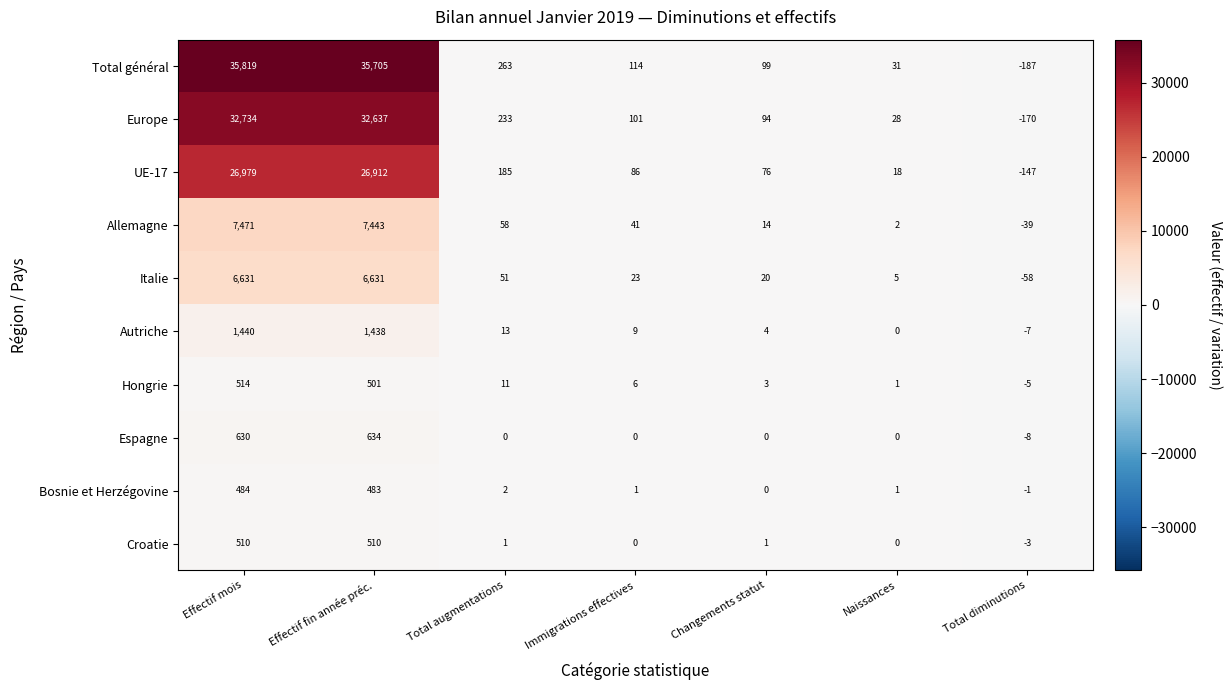

Where does the Italie series first go above 23?

Effectif mois